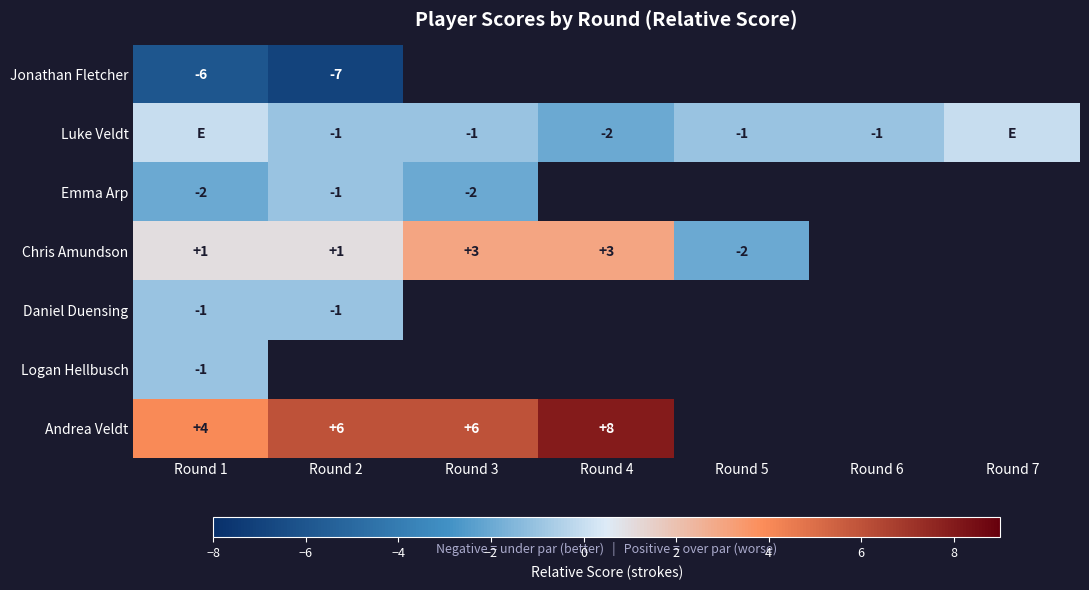

The value of Luke Veldt at Round 2 is 0. True or false?

False